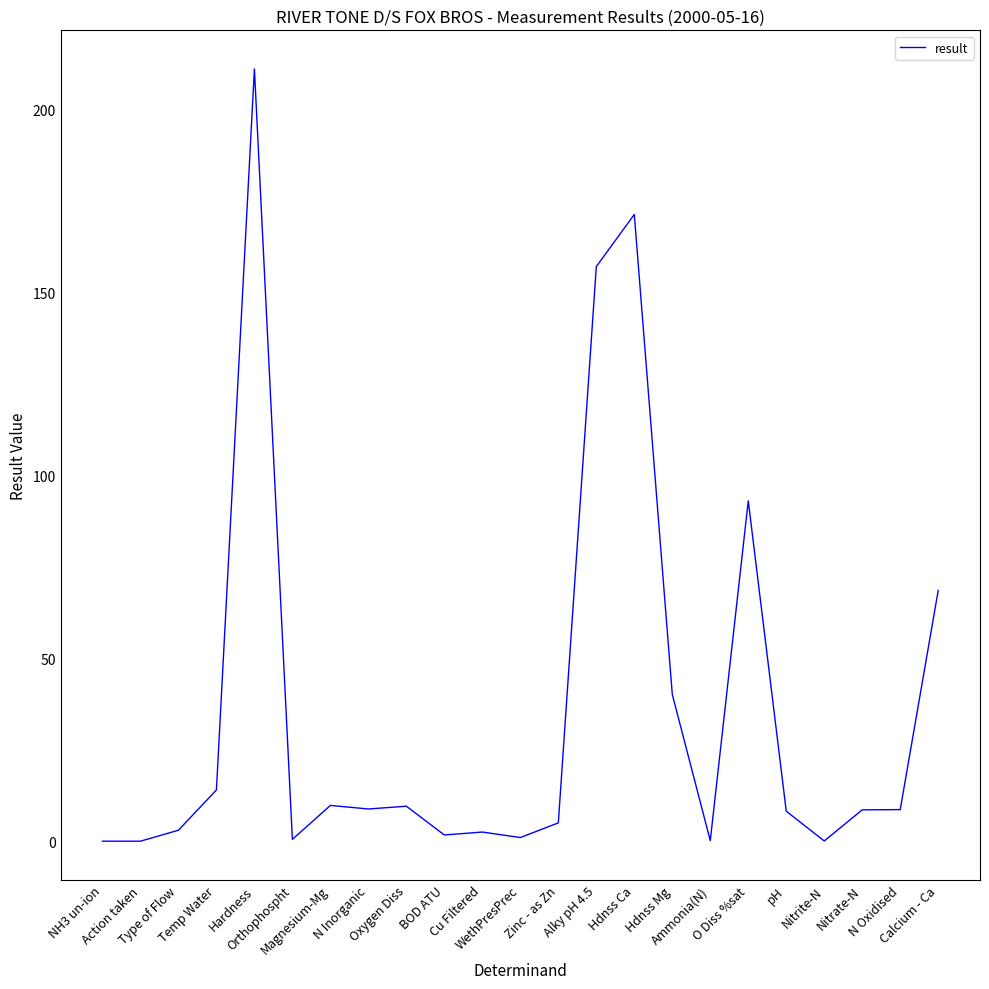

What is the difference between the values at Hardness and N Inorganic?

202.2